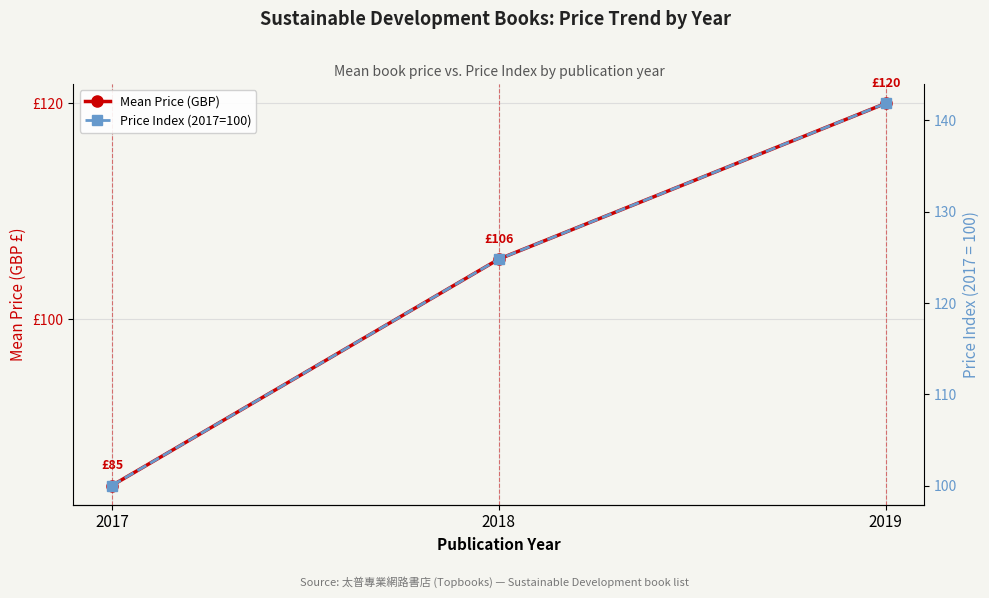

Rank the categories by Mean Price (GBP) value from highest to lowest.

2019, 2018, 2017